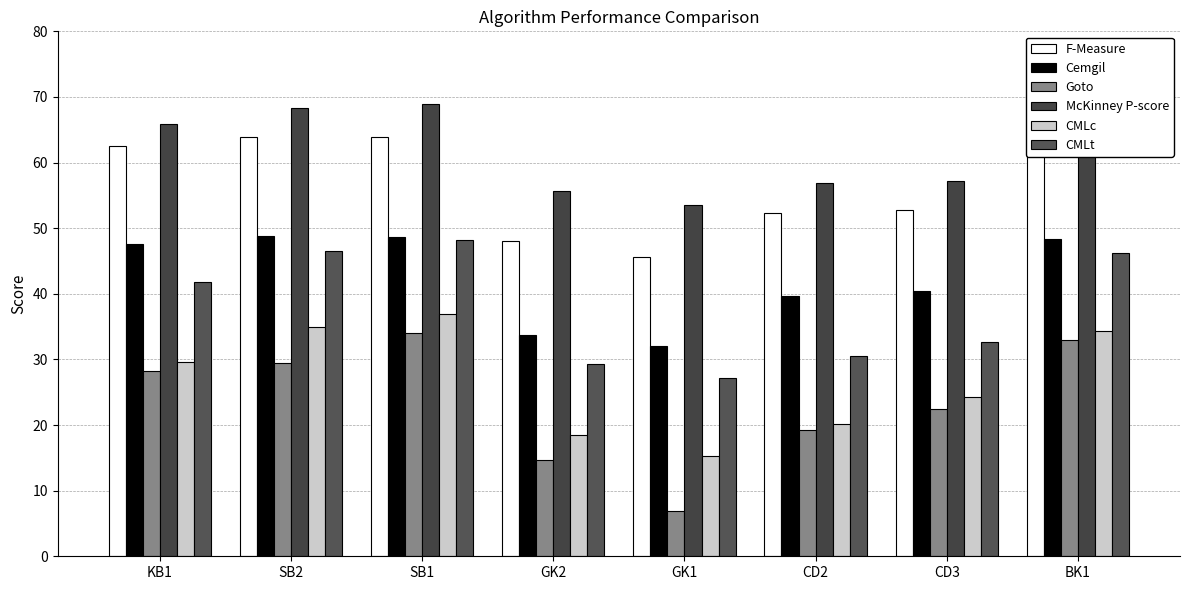

What is the label of the 2nd bar from the left?

SB2